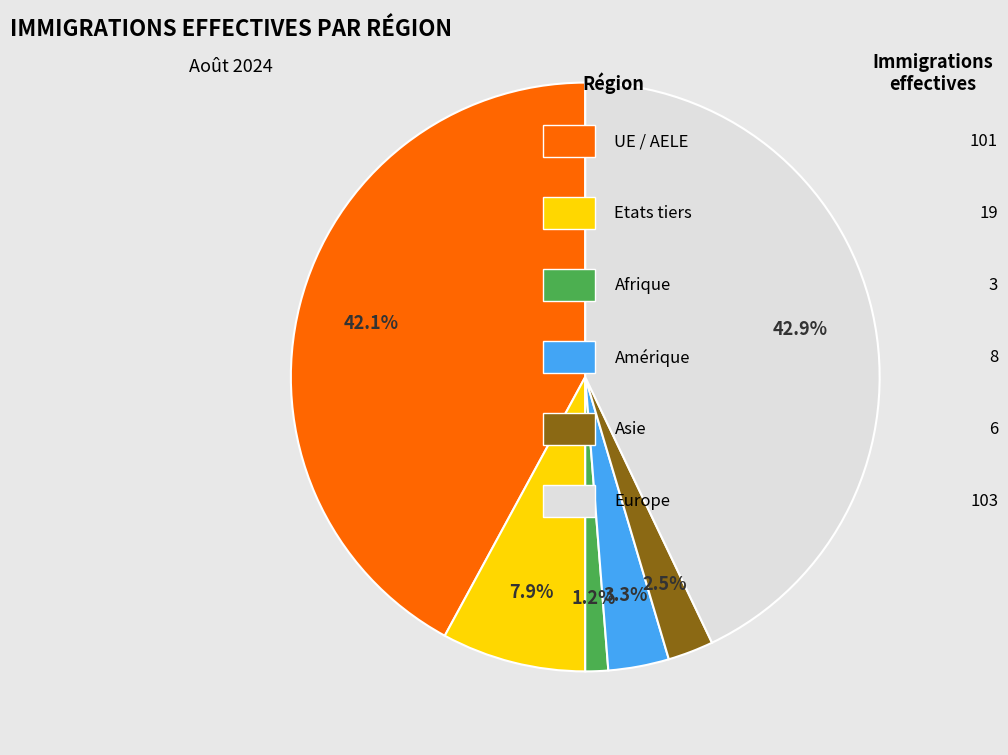

Does any single category account for the majority?

No